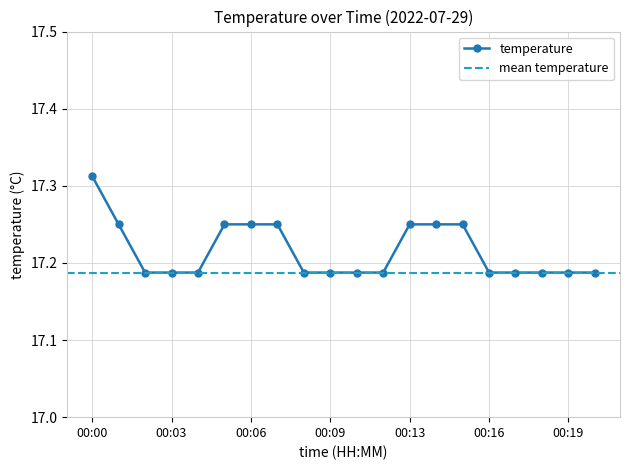

What is the minimum value shown in the chart?

17.2